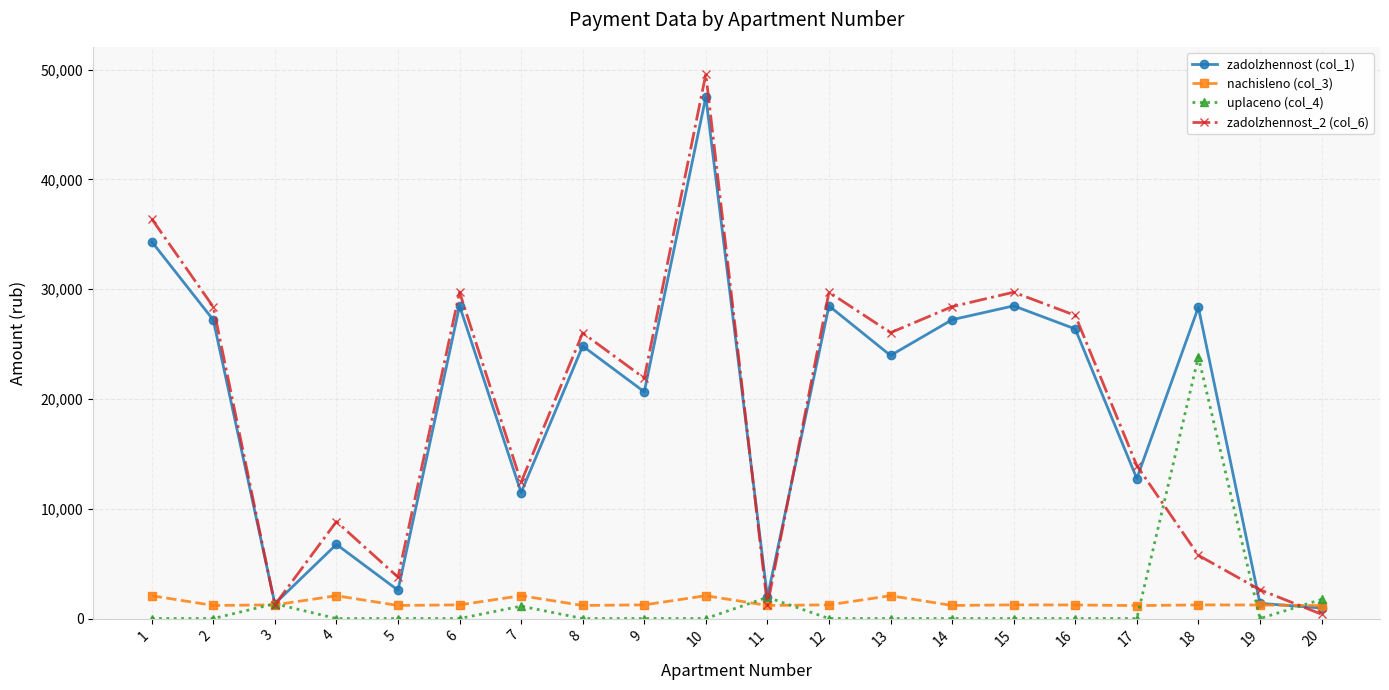

What are all the series names shown in the legend?

zadolzhennost (col_1), nachisleno (col_3), uplaceno (col_4), zadolzhennost_2 (col_6)